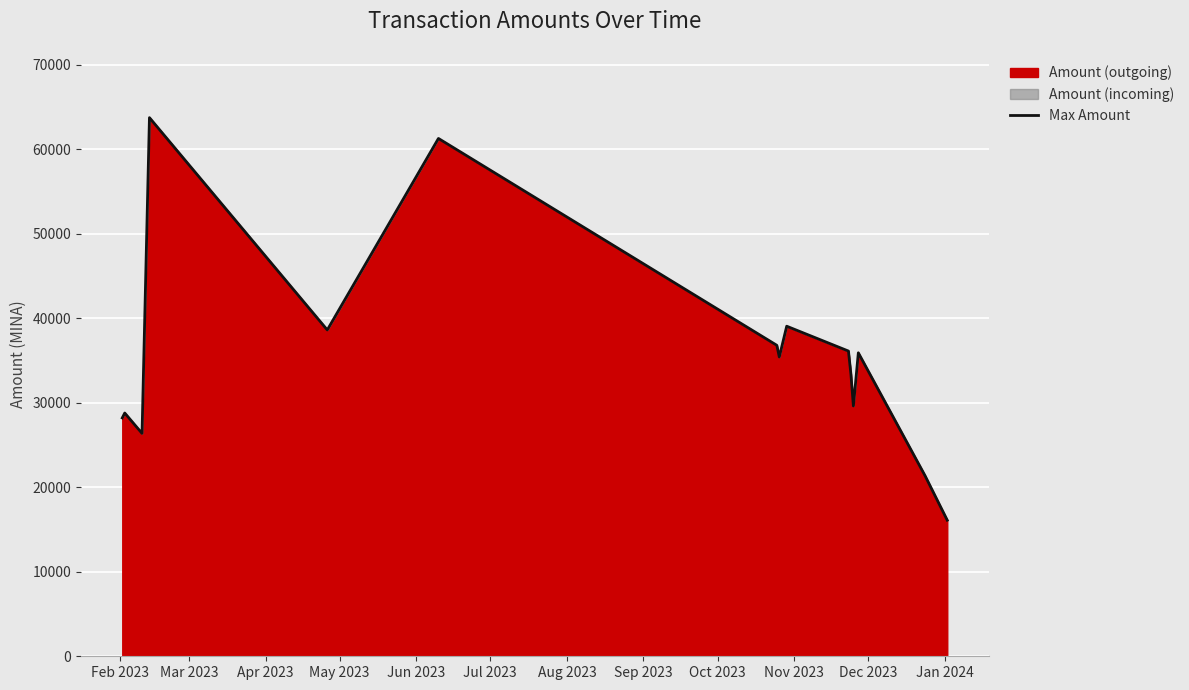

What is the smallest value displayed?

16101.5